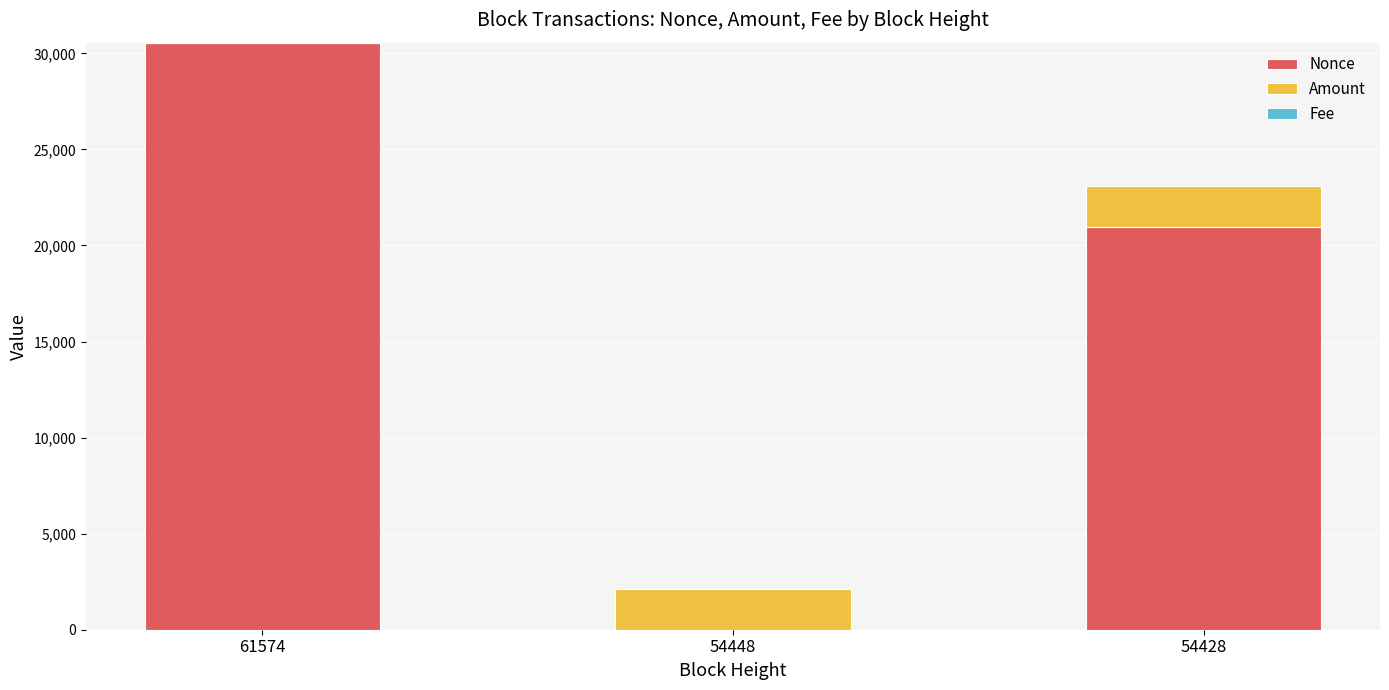

Which category has the highest value in the Nonce series?

61574